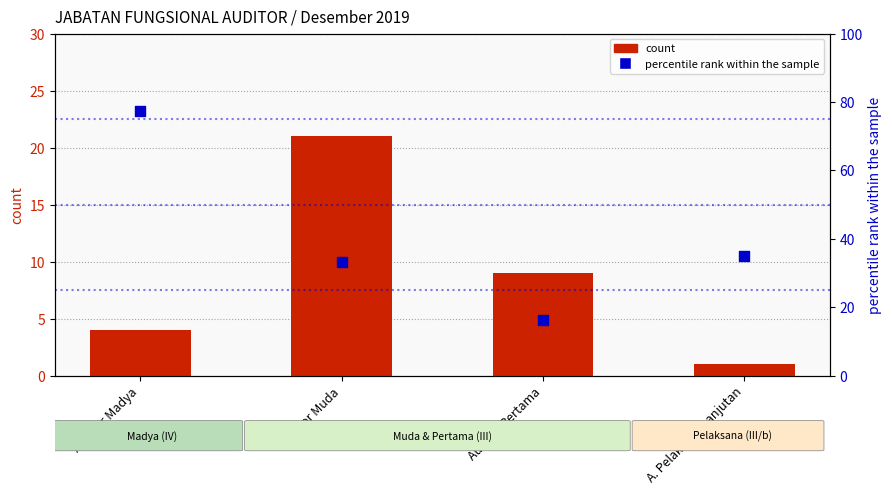

Which series has the largest total across all categories?

percentile rank within the sample